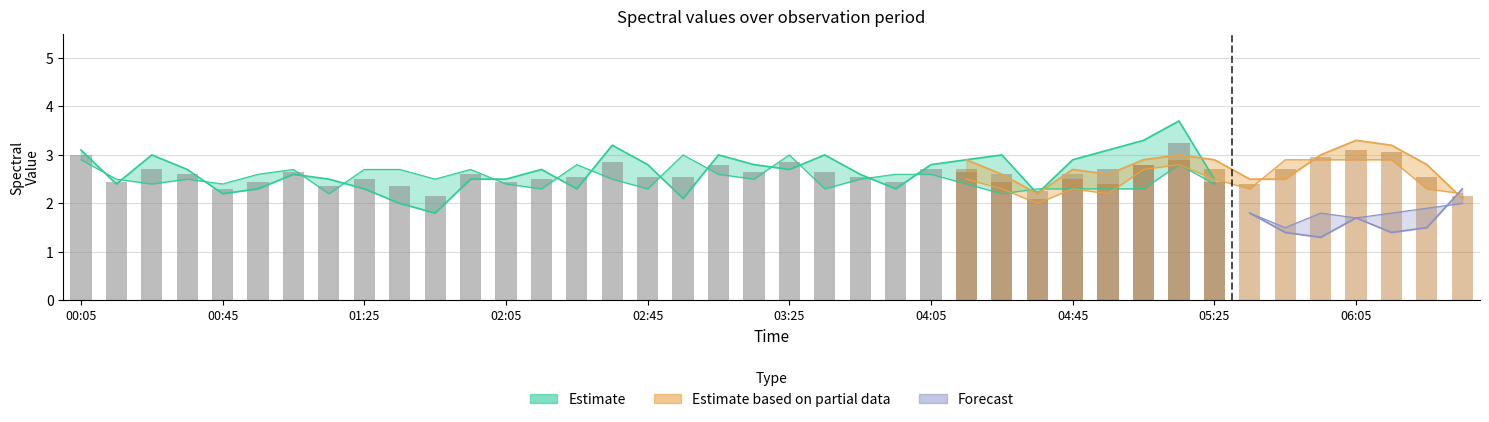

What is the maximum value for 4.952?

3.7